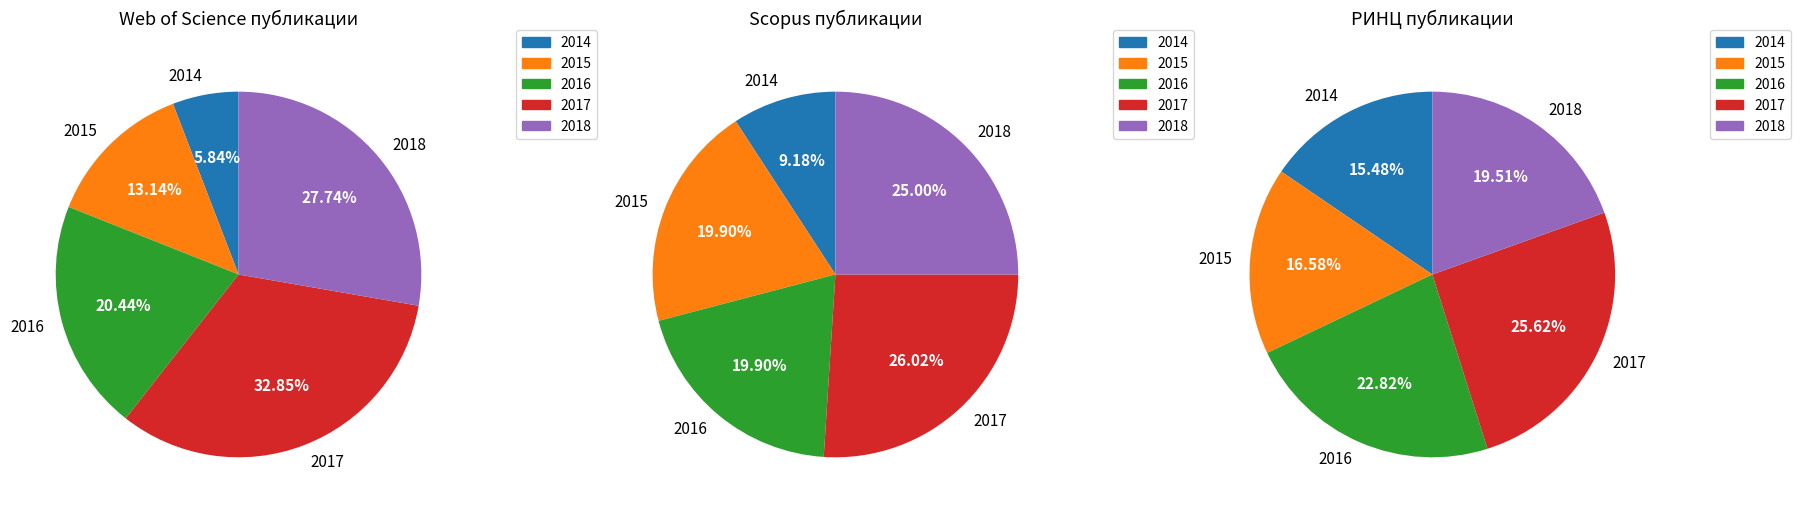

Is there a majority slice in this chart?

No